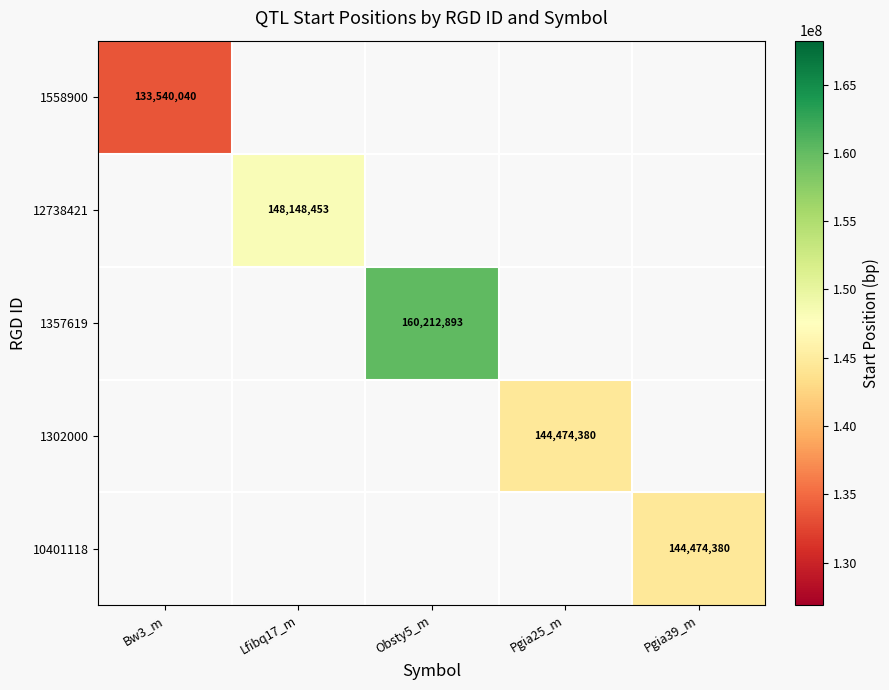

Count the number of categories in the chart.

5